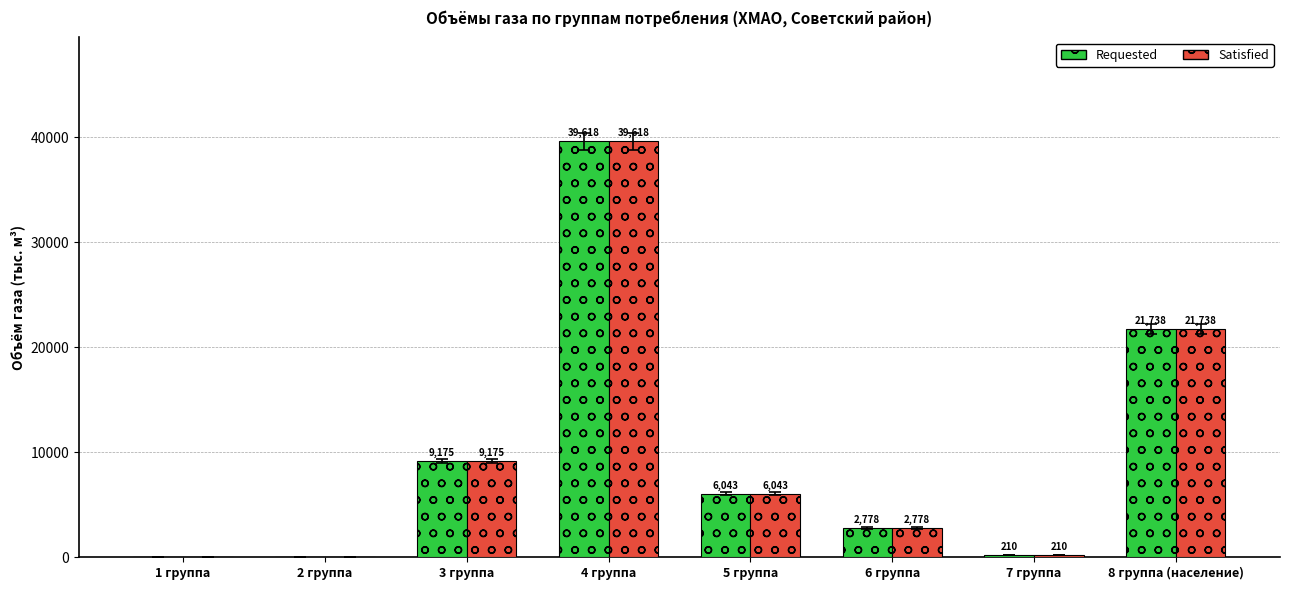

What is the highest value of the Satisfied series?

39618.4